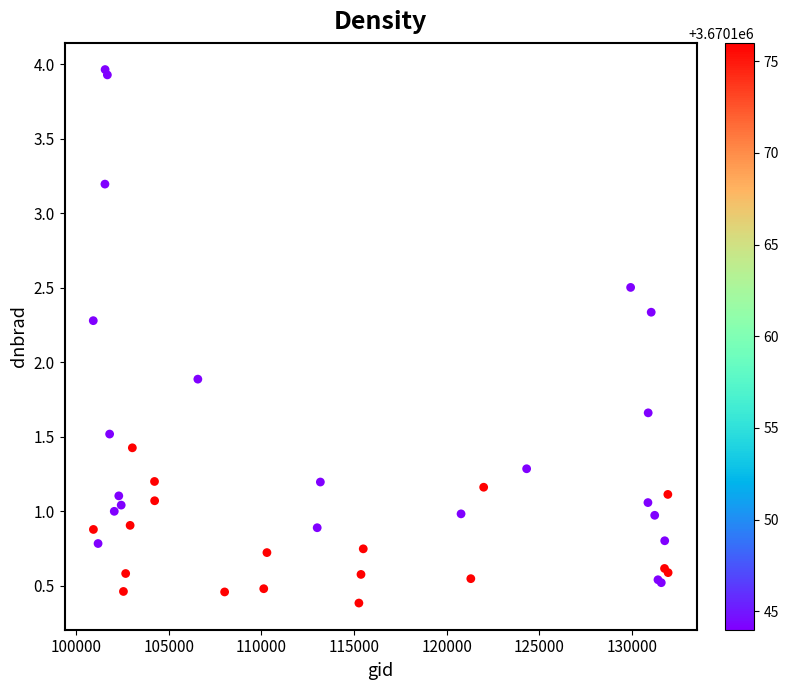

What Y value in the scatter plot is closest to 2?

1.9